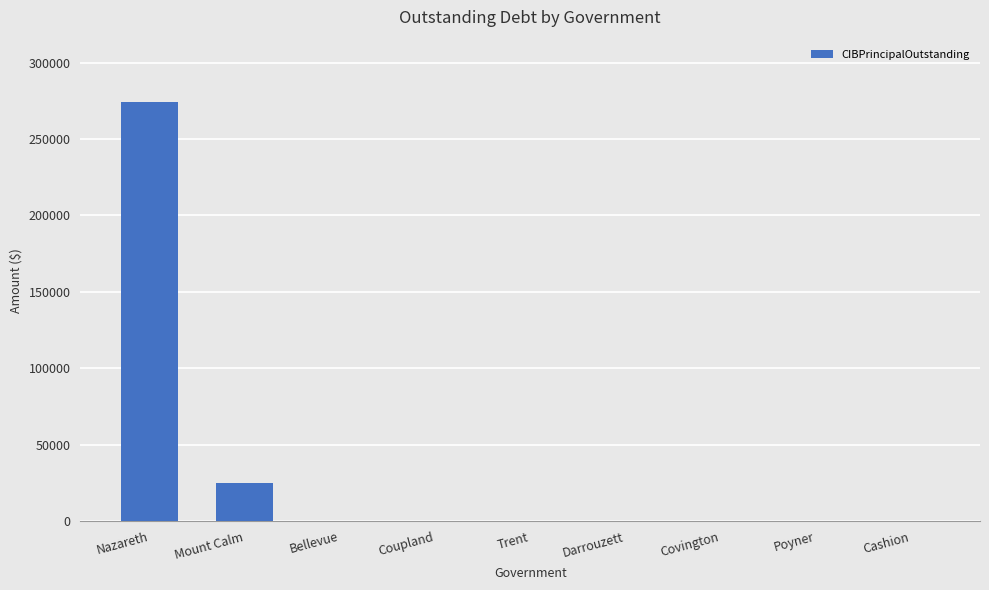

Are the bars horizontal?

No